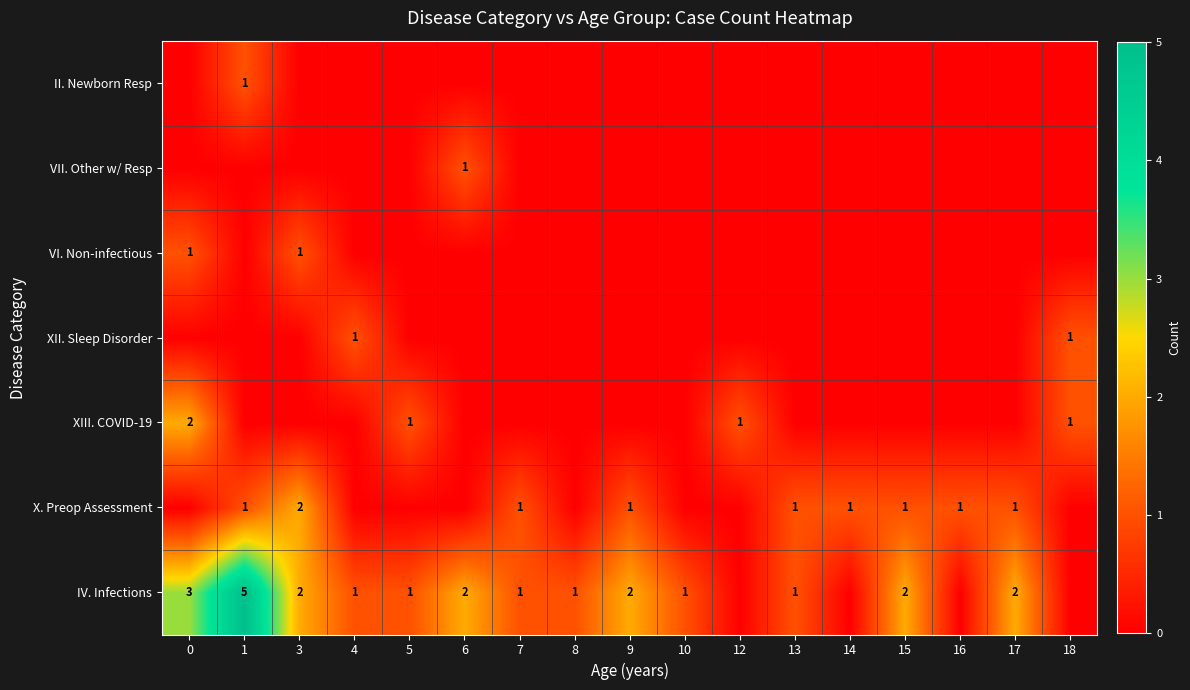

At which category is the sum across all series the highest?

1